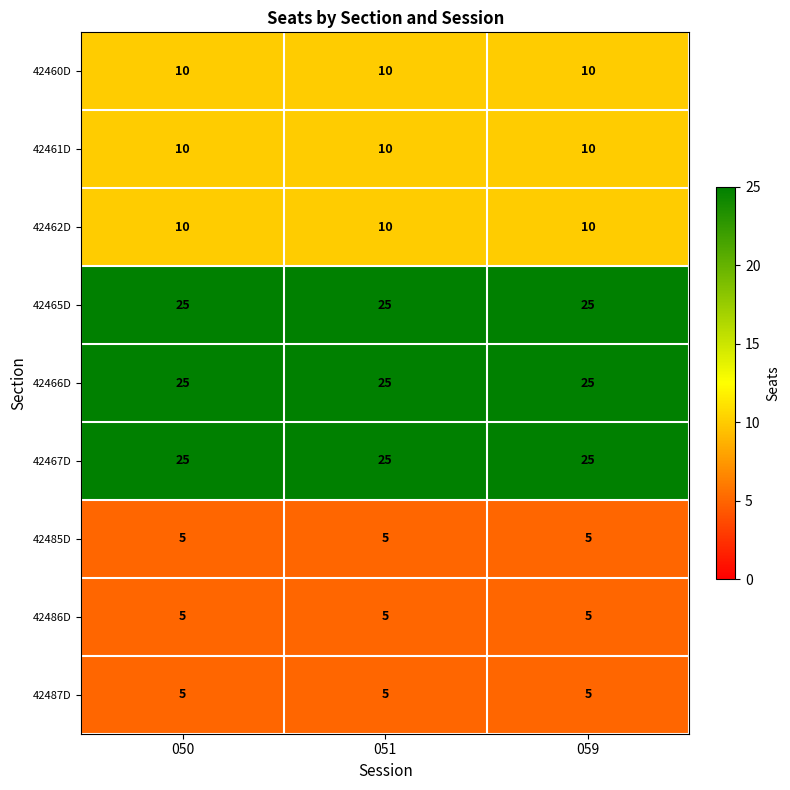

What is the spread (max minus min) of values at 059?

20